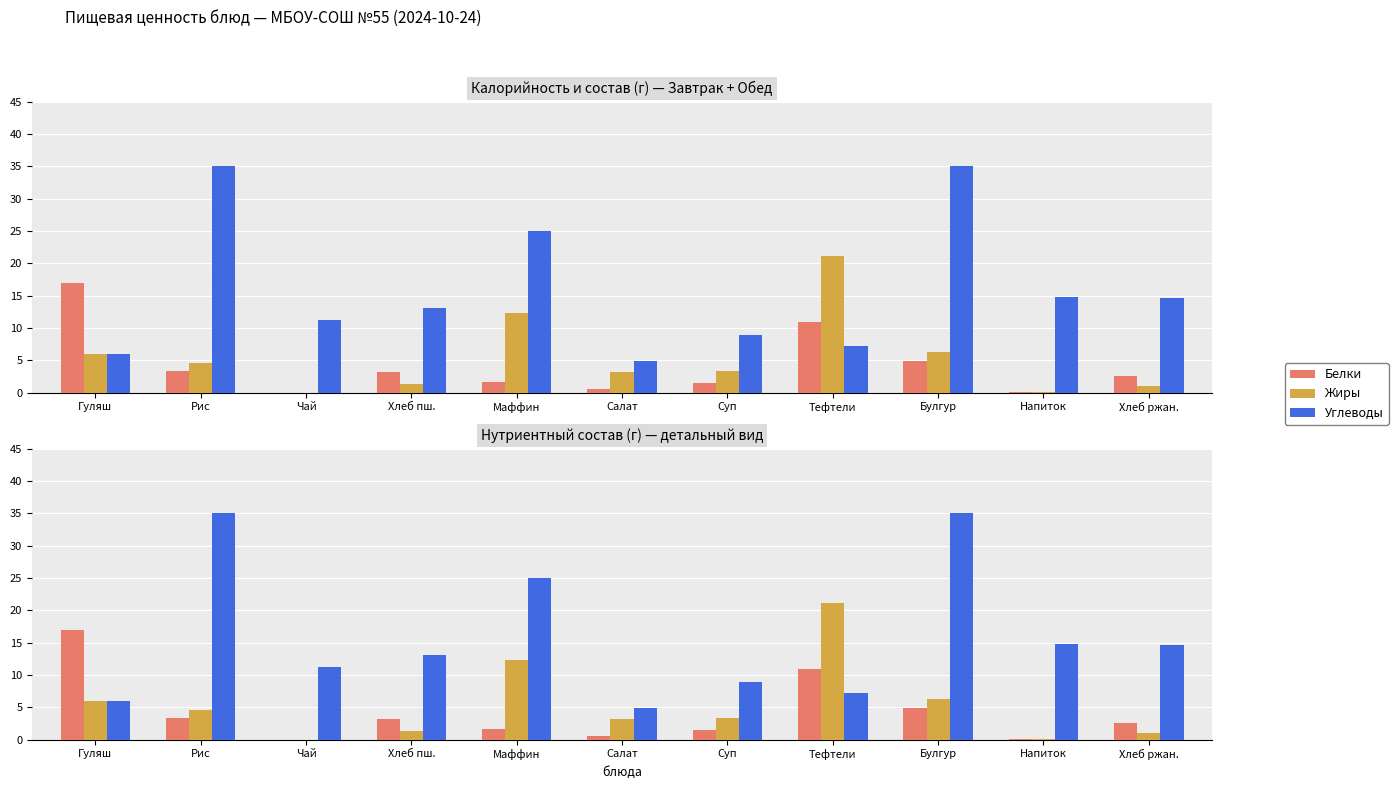

Count the number of data series in this chart.

3